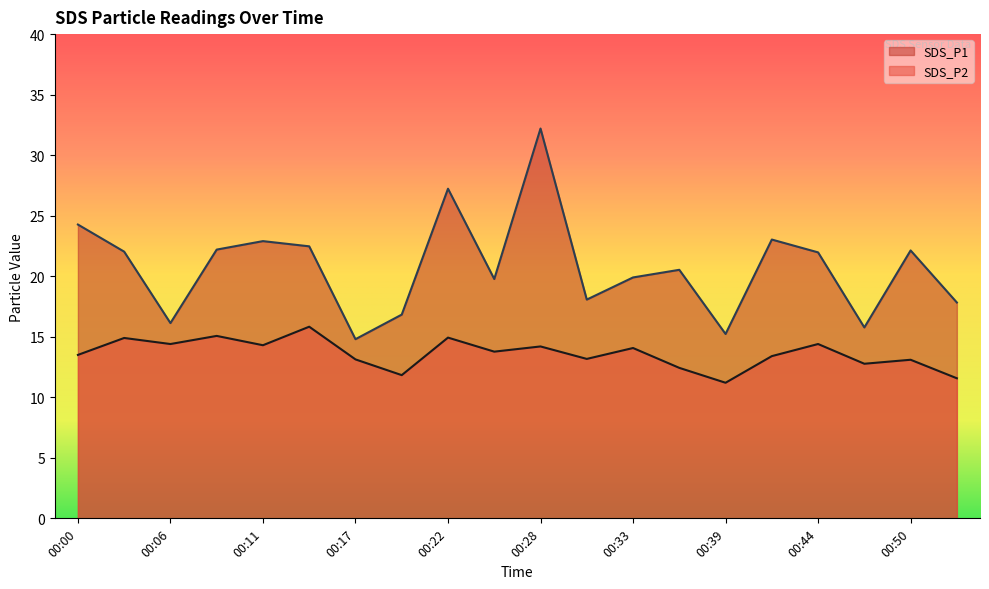

Which series has the largest total across all categories?

SDS_P1